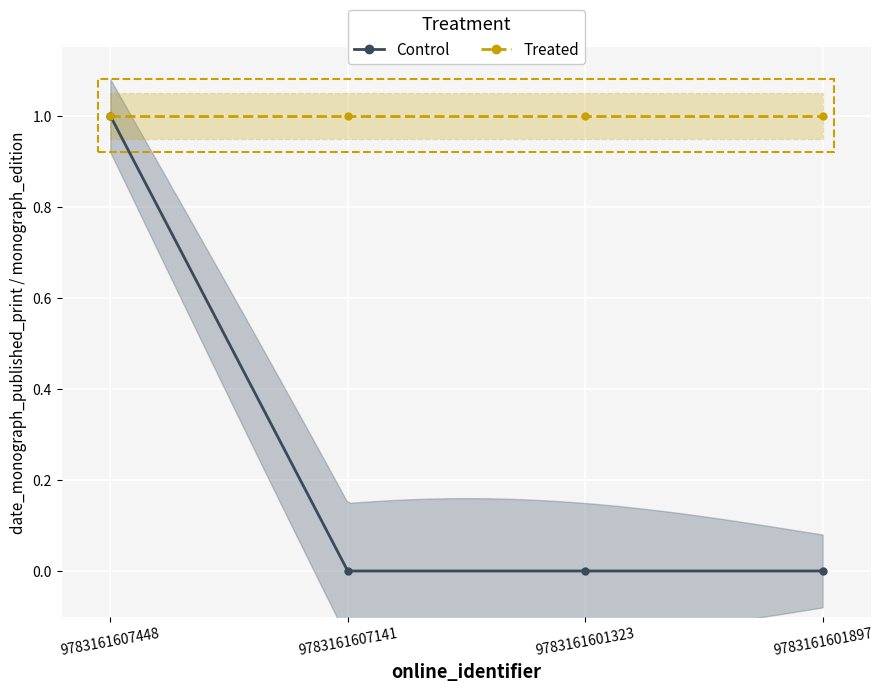

Rank the categories by value from lowest to highest.

9783161607141, 9783161601323, 9783161601897, 9783161607448